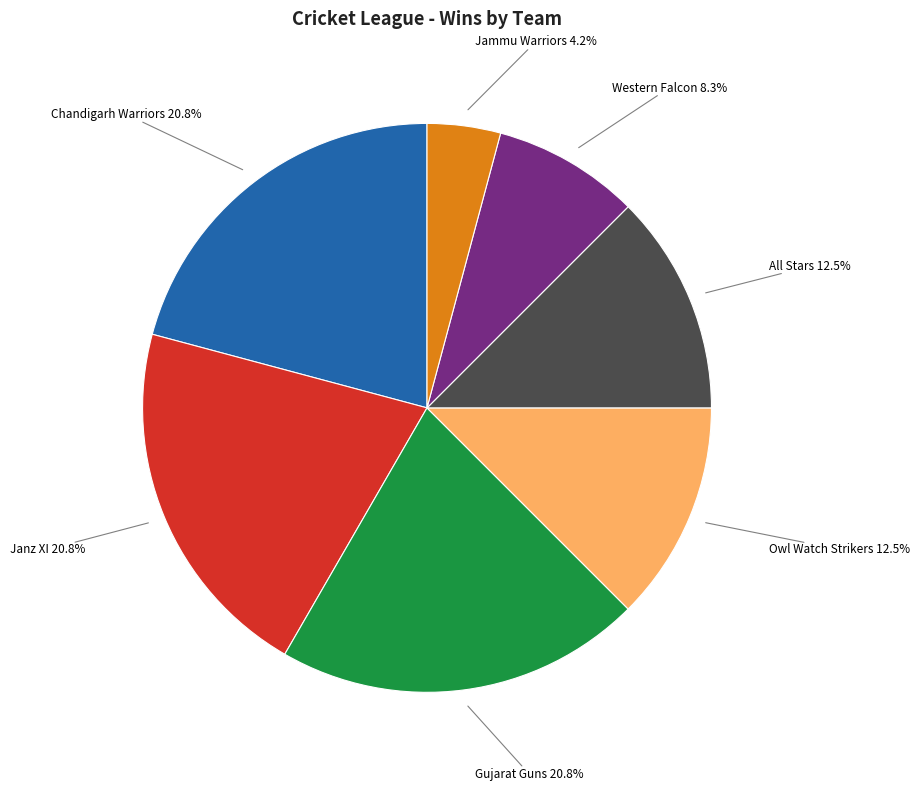

Is there a majority slice in this chart?

No